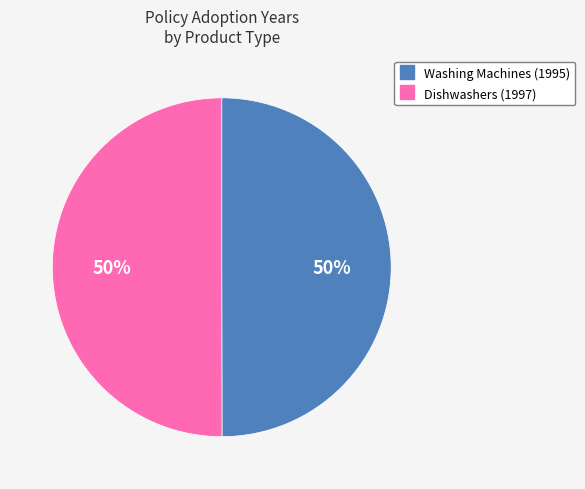

Approximately how many times larger is the value at Washing Machines (1995) compared to Dishwashers (1997)?

1.0